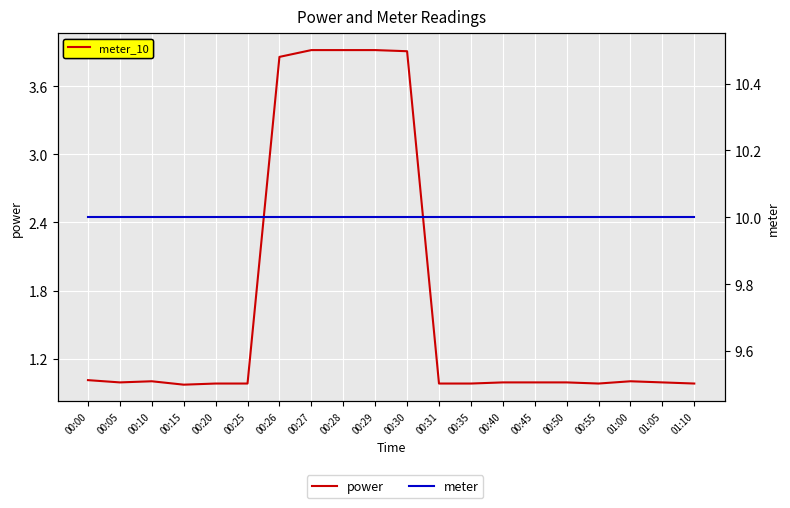

Is the value of meter at 00:29 greater than the value of power at 00:45?

Yes